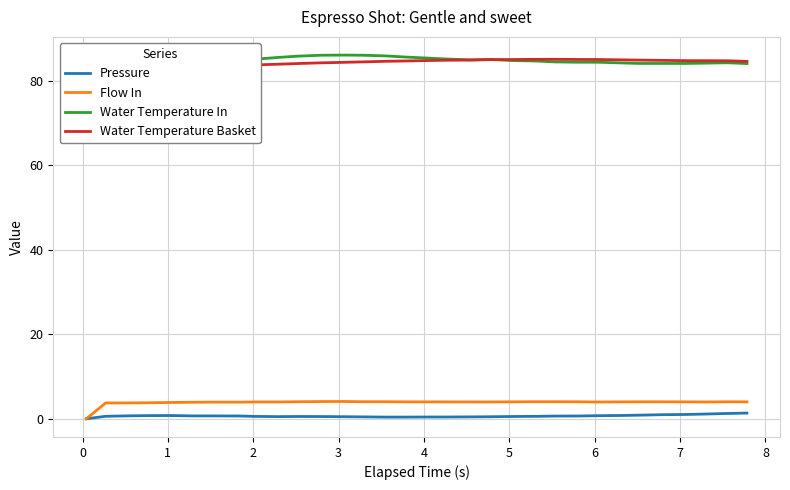

The Water Temperature Basket series shows 20.0 at 5. True or false?

False